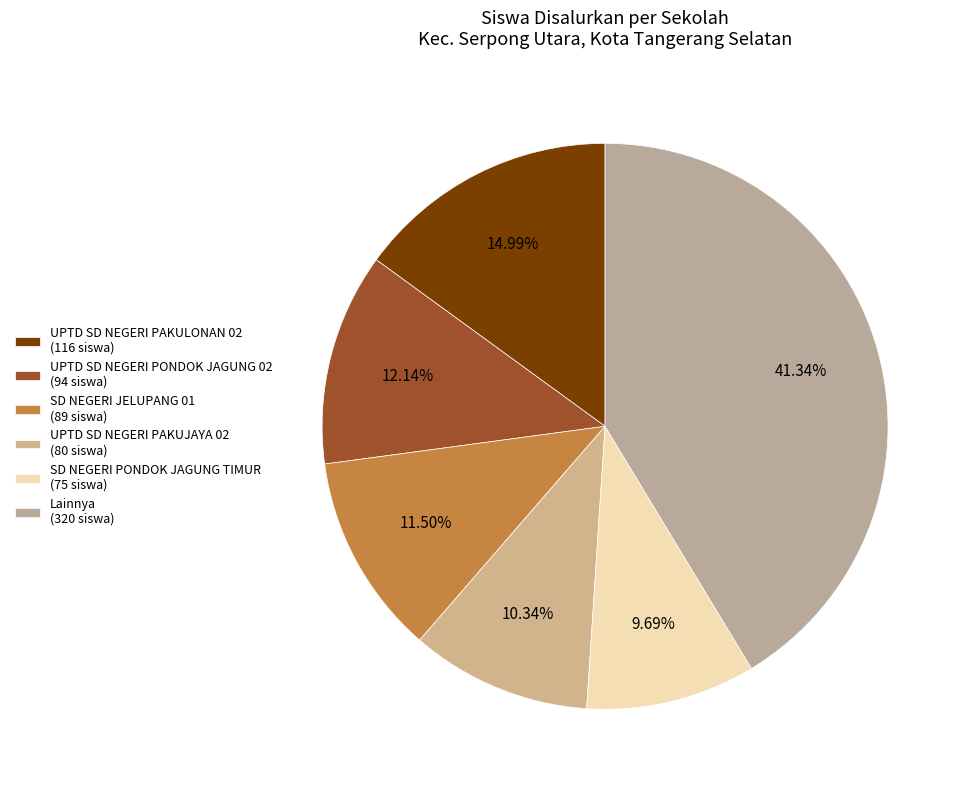

Count the number of slices in the pie.

6